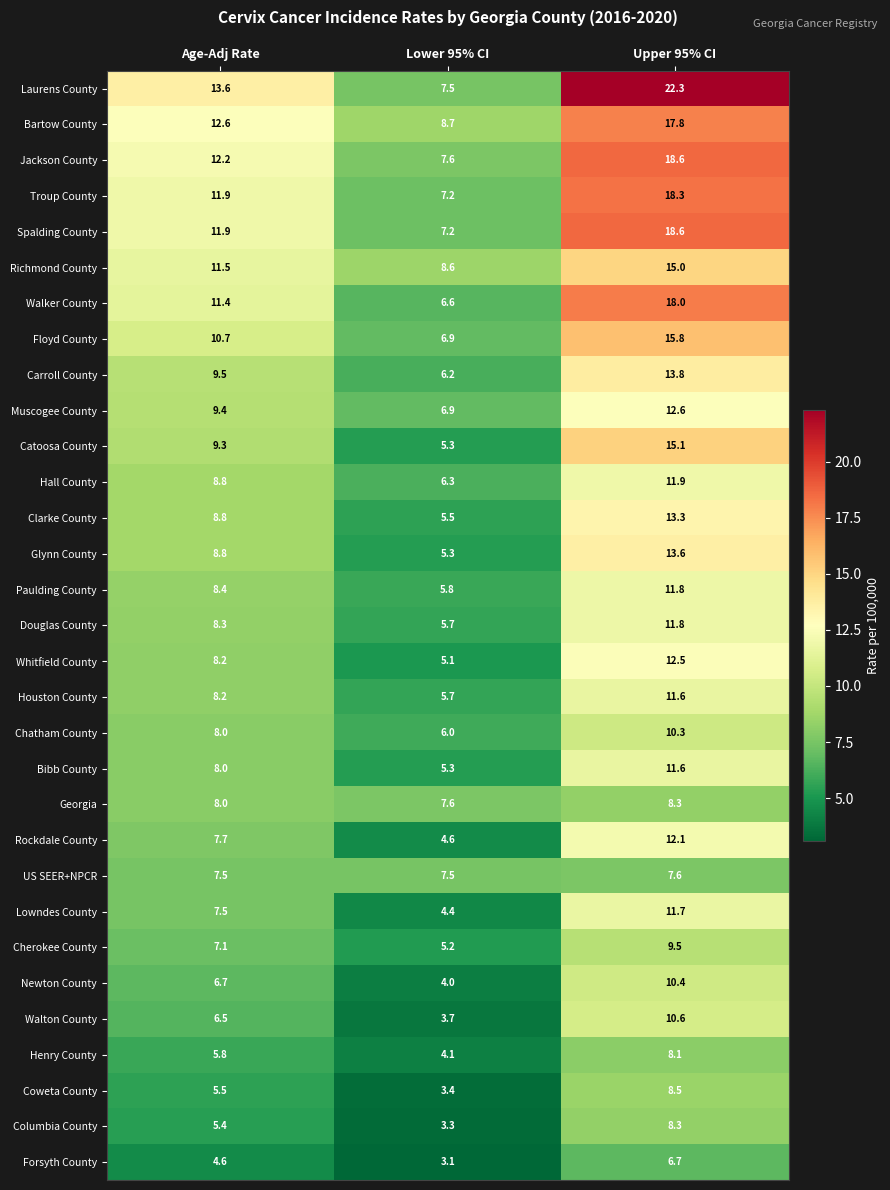

Is the value of US SEER+NPCR at Upper 95% CI greater than the value of Paulding County at Age-Adj Rate?

No